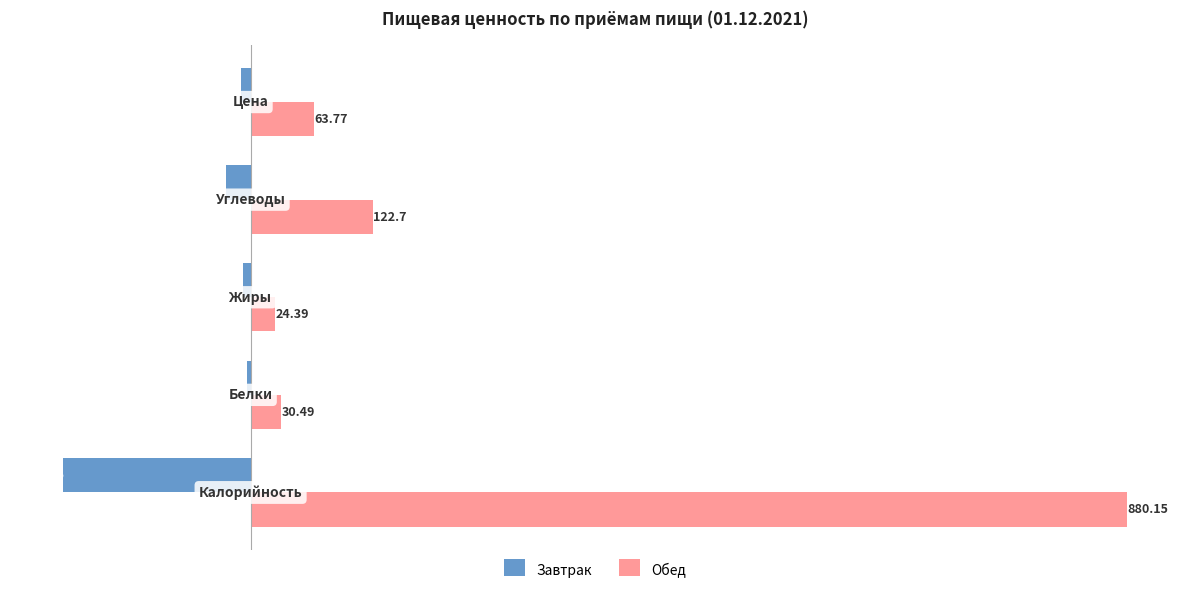

What is the minimum value for Обед?

24.4